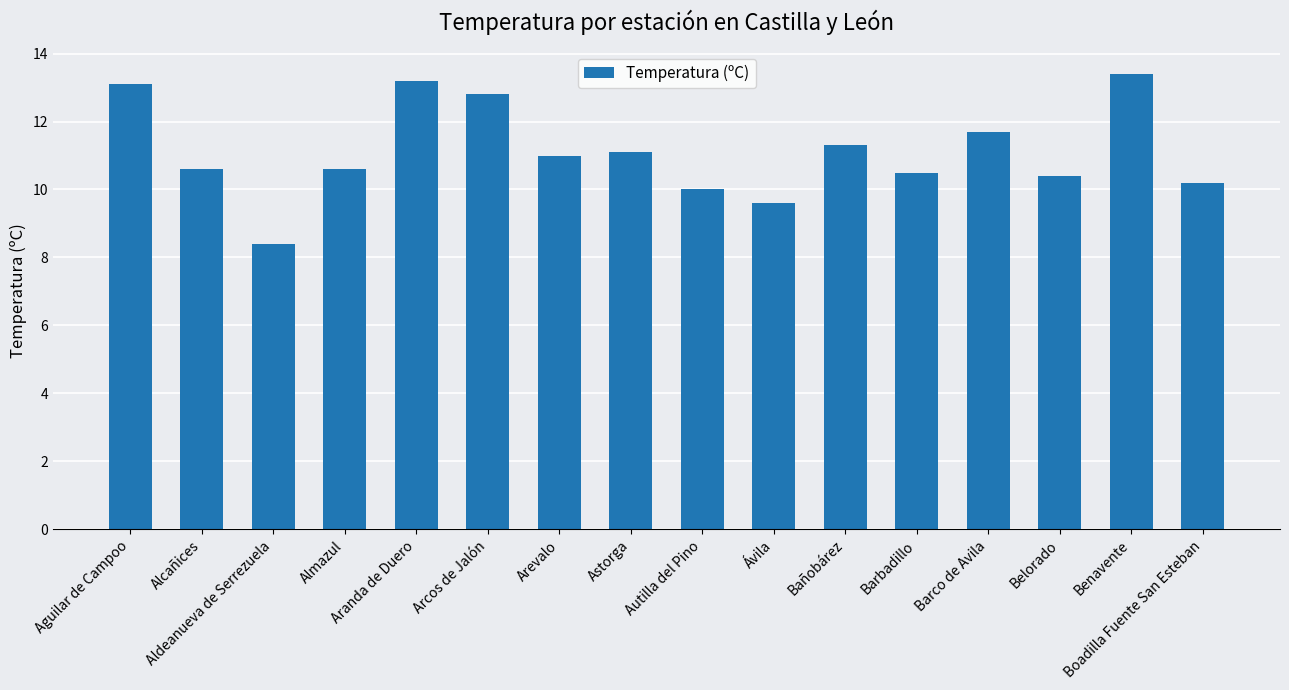

What is the sum of all values?

177.9